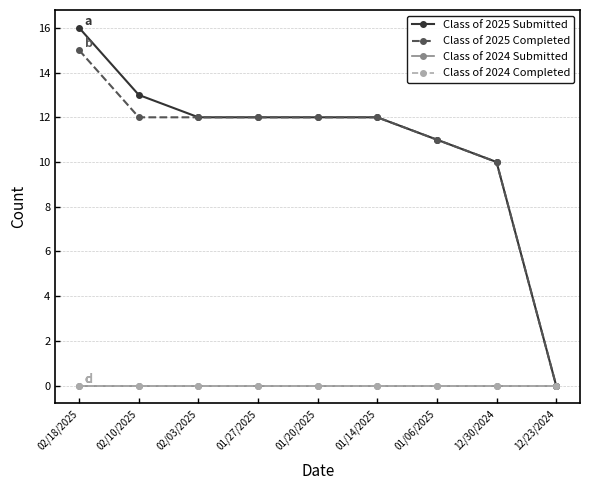

The value of Class of 2025 Submitted at 01/20/2025 is 16. True or false?

False